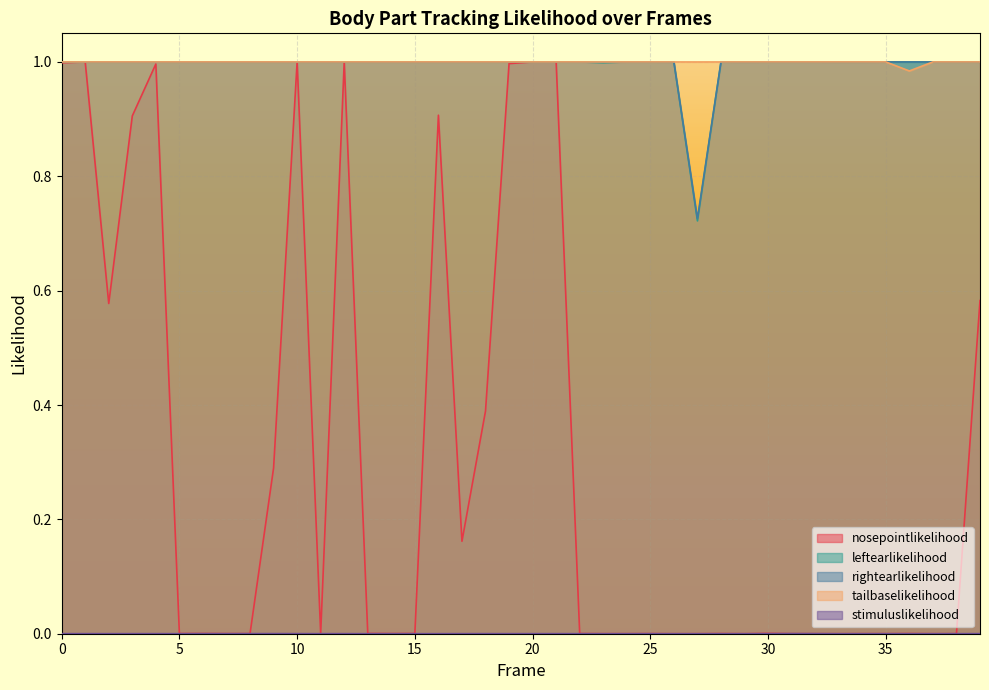

What are all the series names shown in the legend?

nosepointlikelihood, leftearlikelihood, rightearlikelihood, tailbaselikelihood, stimuluslikelihood